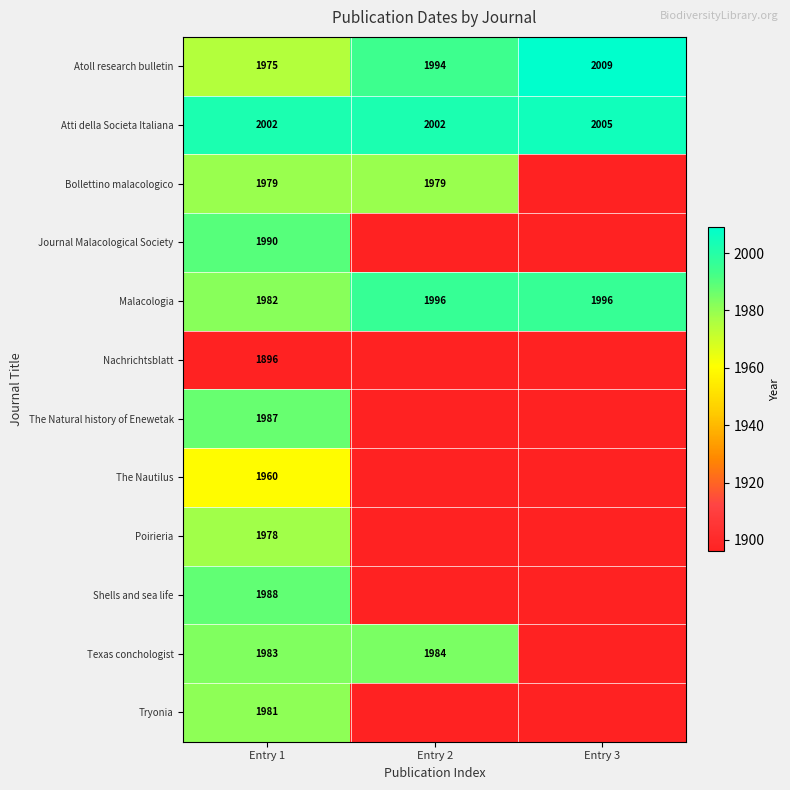

What is the total value across all series at Entry 1?

23701